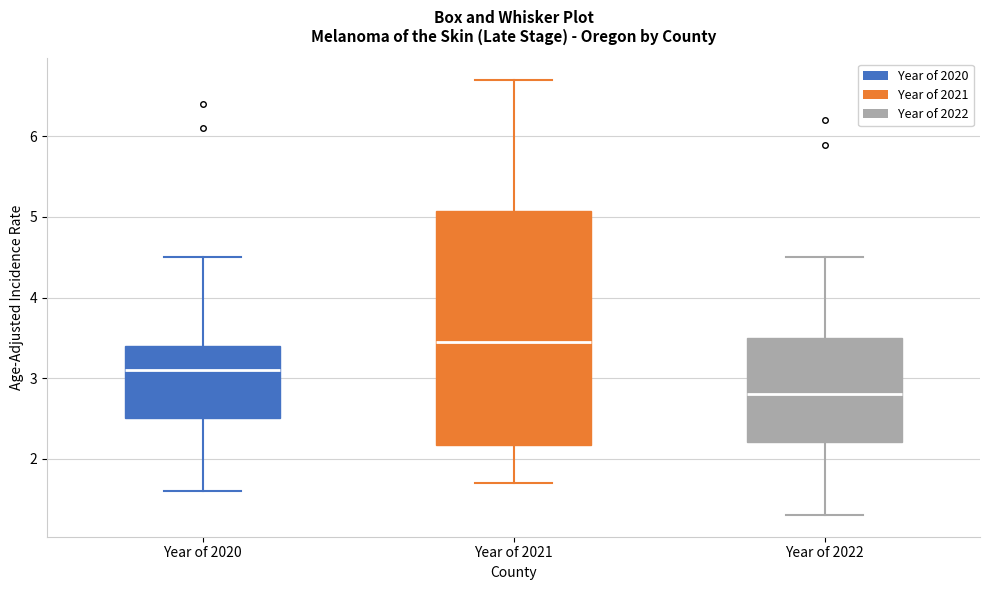

Reading left to right, read every box against the y-axis: the position of its median line, the range the box covers, and the ends of its whiskers. The values are not printed on the chart, so give them approximately, as read against the axis.

Year of 2020: median 3.1, box 2.5 to 3.4, whiskers 1.6 to 4.5
Year of 2021: median 3.5, box 2.2 to 5.1, whiskers 1.7 to 6.7
Year of 2022: median 2.8, box 2.2 to 3.5, whiskers 1.3 to 4.5